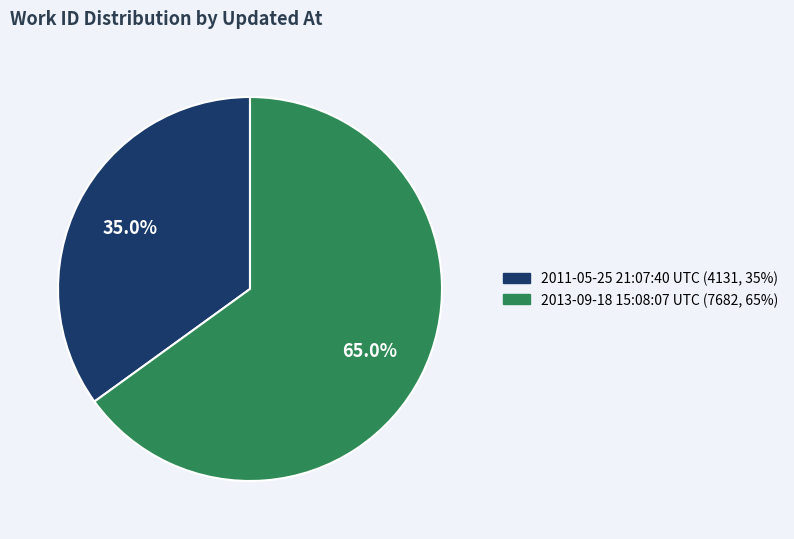

Does 2011-05-25 21:07:40 UTC represent more than half of the total?

No